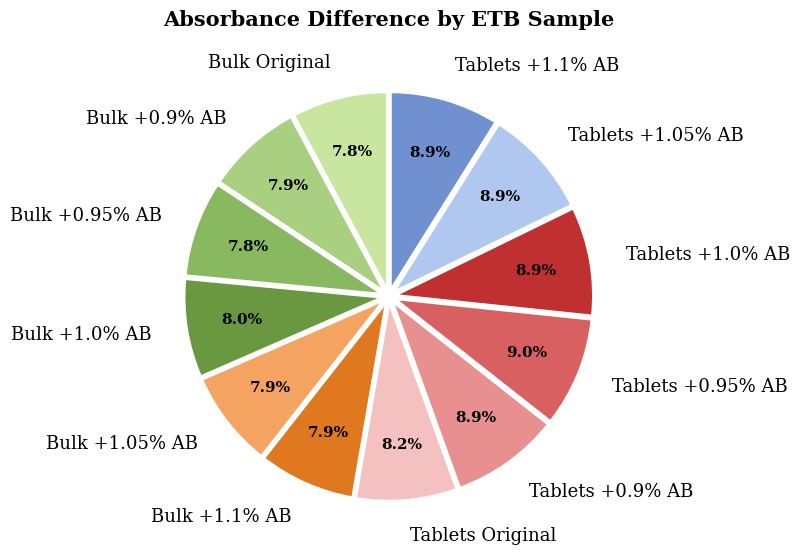

Is it true that Tablets +1.0% AB is 1% of the pie?

False